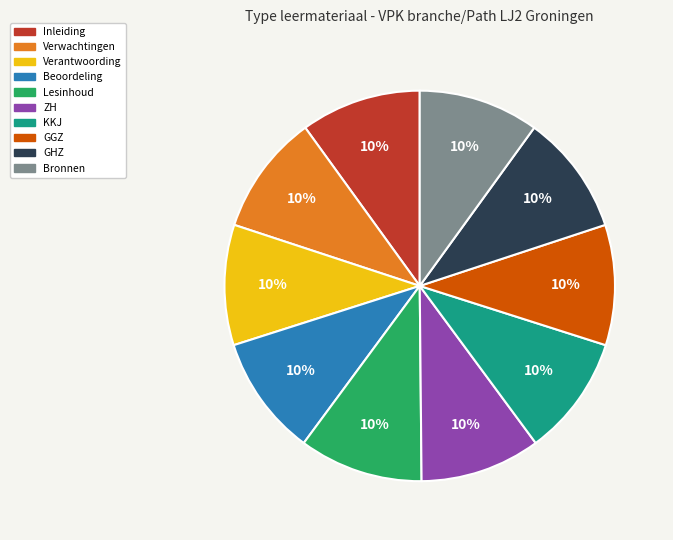

To the nearest percent, what is the average slice percentage?

10%